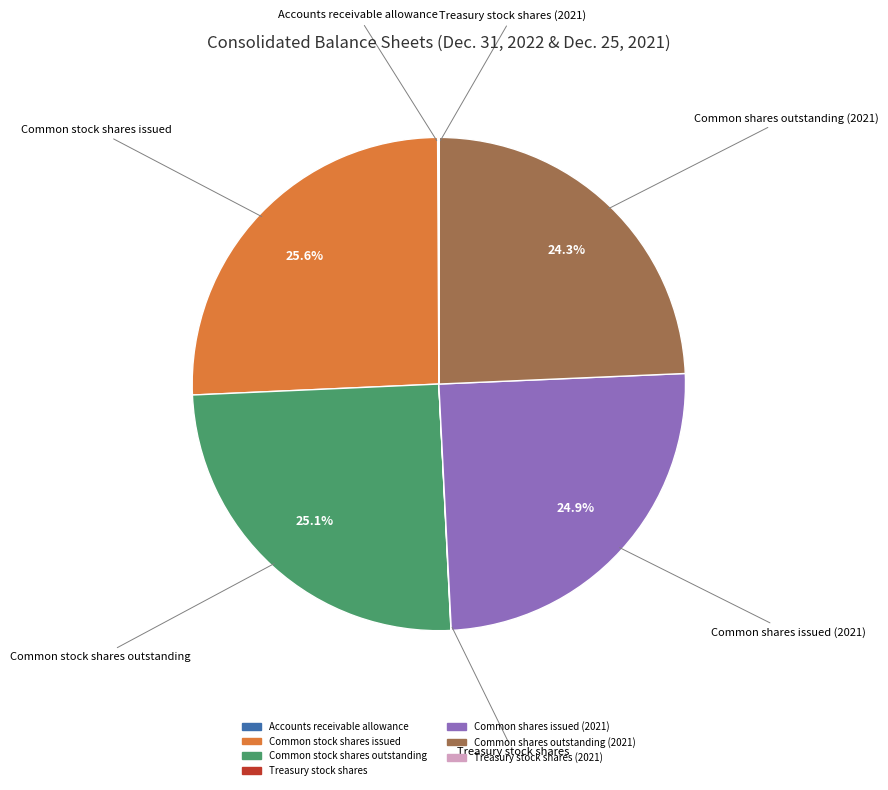

Is there any slice that represents more than half of the pie?

No